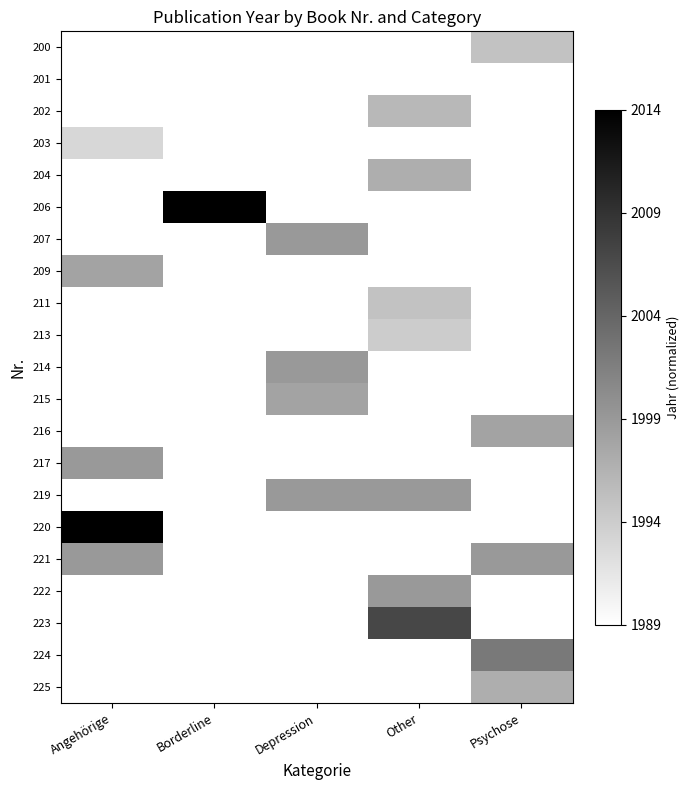

What value does the 203 series have at Angehörige?

0.2